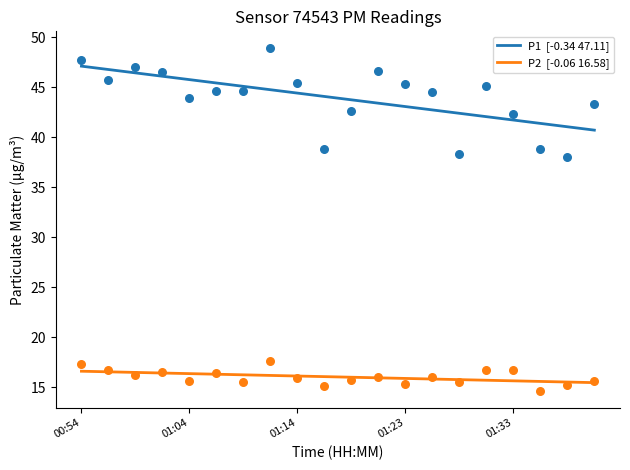

Which series has the largest total across all categories?

P1  [-0.34 47.11]